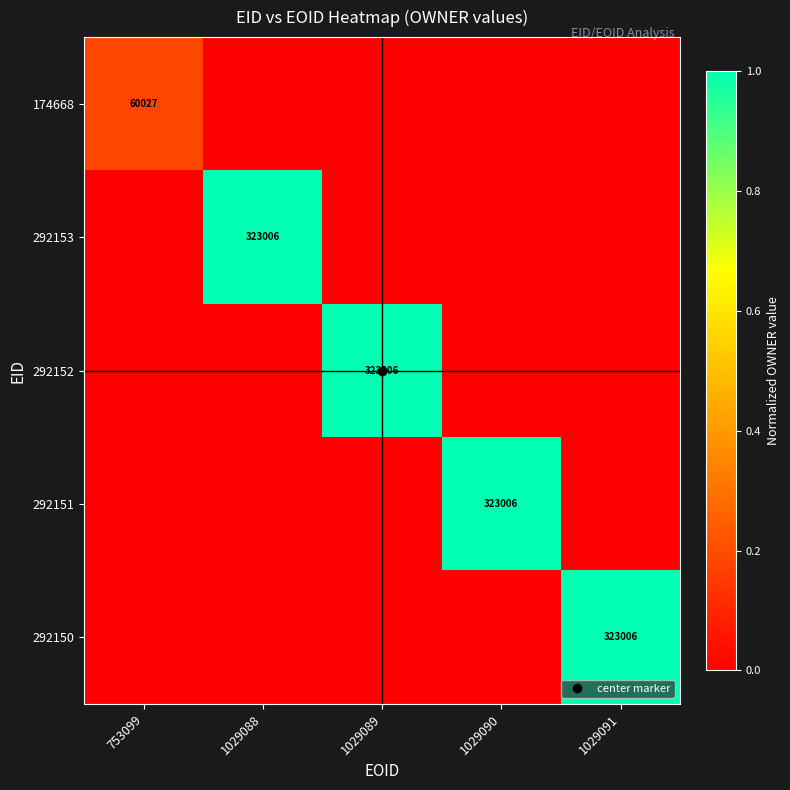

Which has a higher value, 1029088 or 753099?

753099